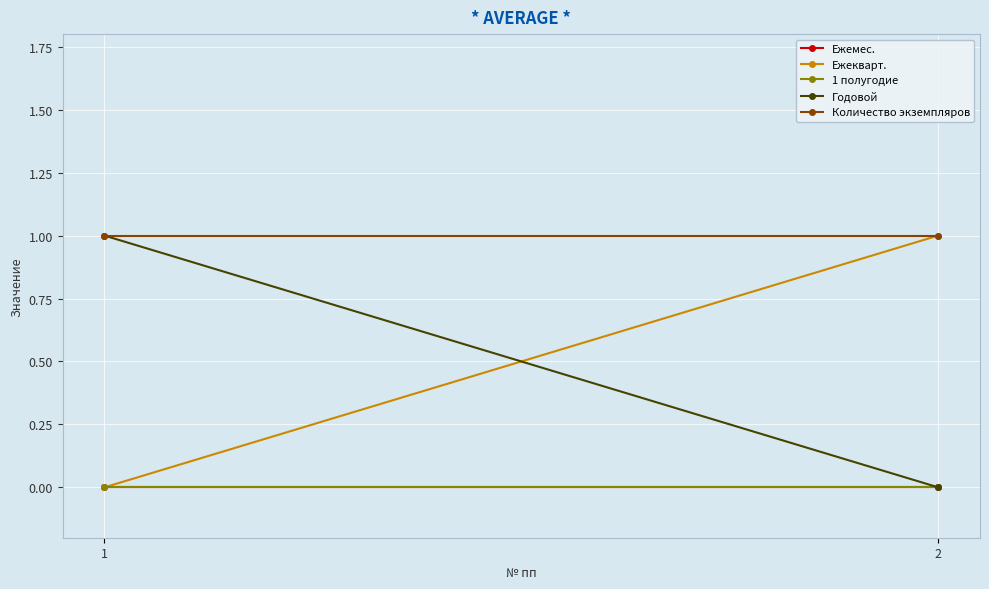

Rank the categories by Количество экземпляров value from lowest to highest.

1, 2